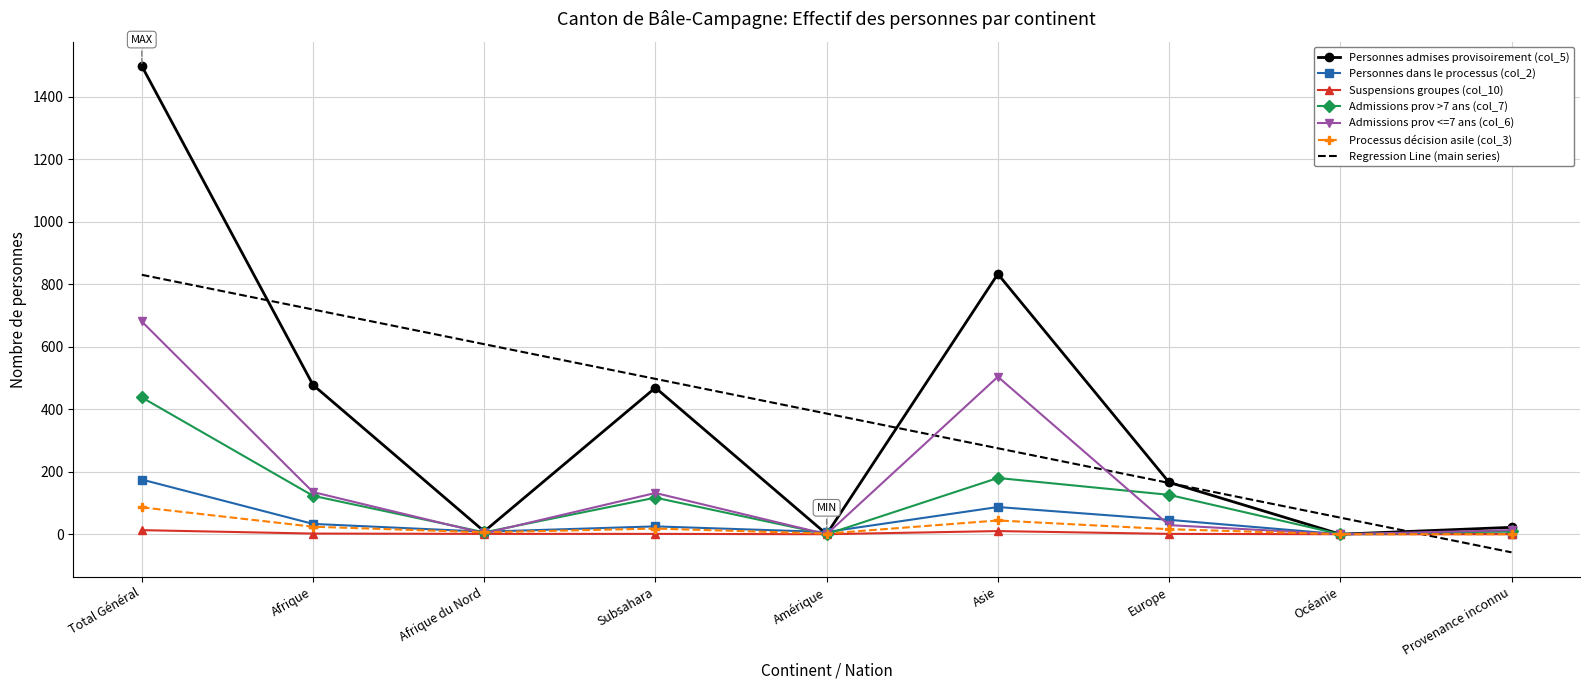

At which category is the sum across all series the highest?

Total Général